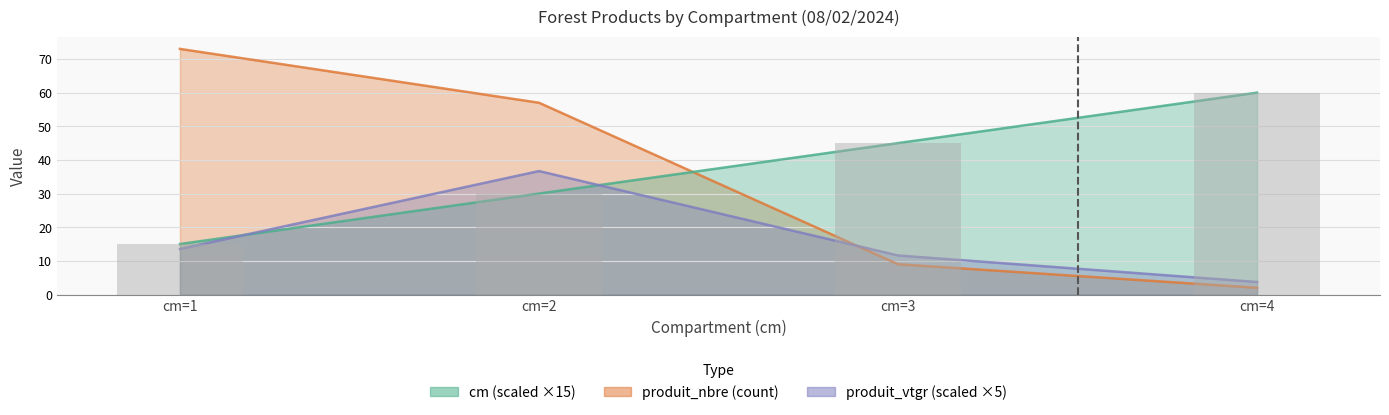

Where does the produit_vtgr series first go above 13?

cm=1